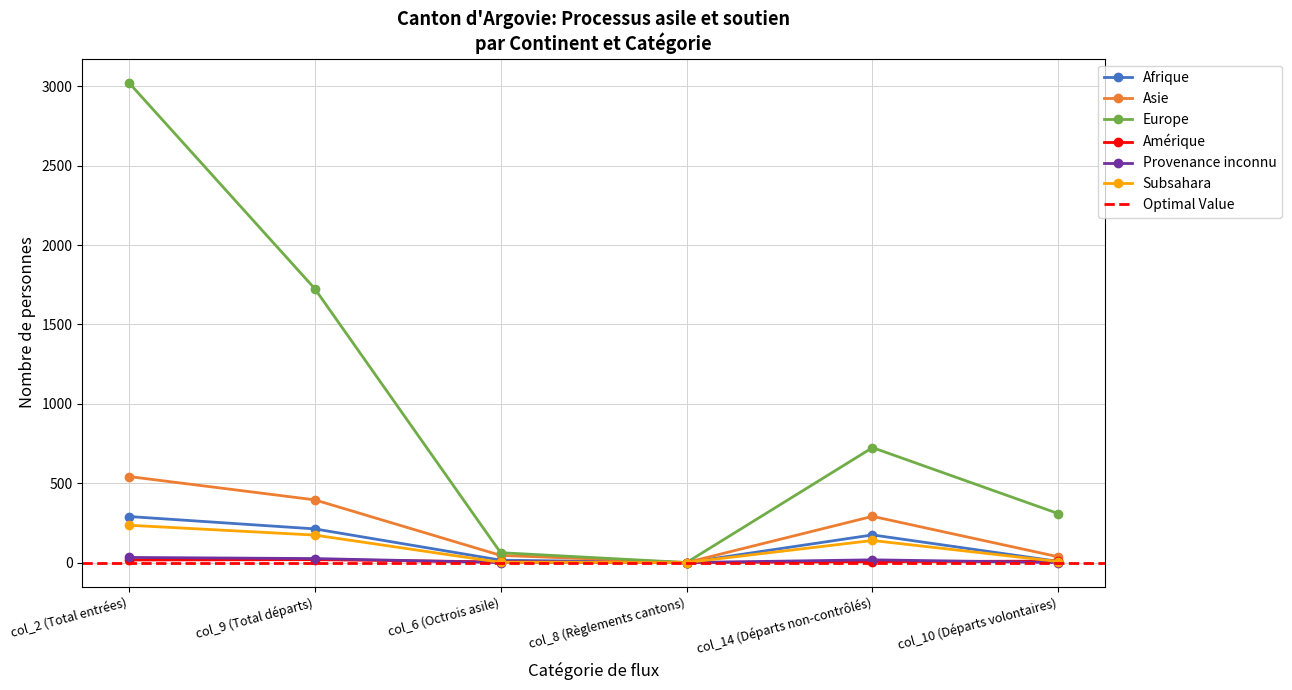

Reading left to right, extract all data points from this chart.

Afrique: col_2 (Total entrées)=290	col_9 (Total départs)=212	col_6 (Octrois asile)=15	col_8 (Règlements cantons)=0	col_14 (Départs non-contrôlés)=174	col_10 (Départs volontaires)=7
Asie: col_2 (Total entrées)=542	col_9 (Total départs)=395	col_6 (Octrois asile)=45	col_8 (Règlements cantons)=0	col_14 (Départs non-contrôlés)=291	col_10 (Départs volontaires)=36
Europe: col_2 (Total entrées)=3024	col_9 (Total départs)=1726	col_6 (Octrois asile)=62	col_8 (Règlements cantons)=0	col_14 (Départs non-contrôlés)=724	col_10 (Départs volontaires)=308
Amérique: col_2 (Total entrées)=16	col_9 (Total départs)=18	col_6 (Octrois asile)=4	col_8 (Règlements cantons)=0	col_14 (Départs non-contrôlés)=6	col_10 (Départs volontaires)=9
Provenance inconnu: col_2 (Total entrées)=32	col_9 (Total départs)=25	col_6 (Octrois asile)=0	col_8 (Règlements cantons)=0	col_14 (Départs non-contrôlés)=17	col_10 (Départs volontaires)=0
Subsahara: col_2 (Total entrées)=235	col_9 (Total départs)=173	col_6 (Octrois asile)=1	col_8 (Règlements cantons)=0	col_14 (Départs non-contrôlés)=139	col_10 (Départs volontaires)=6